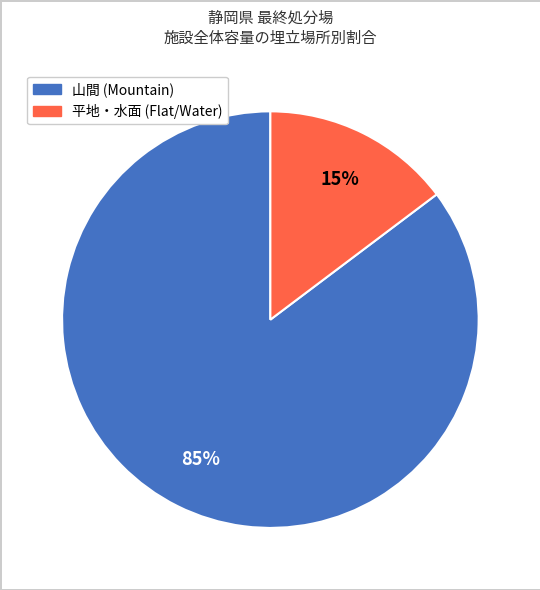

What is the largest slice in the pie chart?

山間 (Mountain)